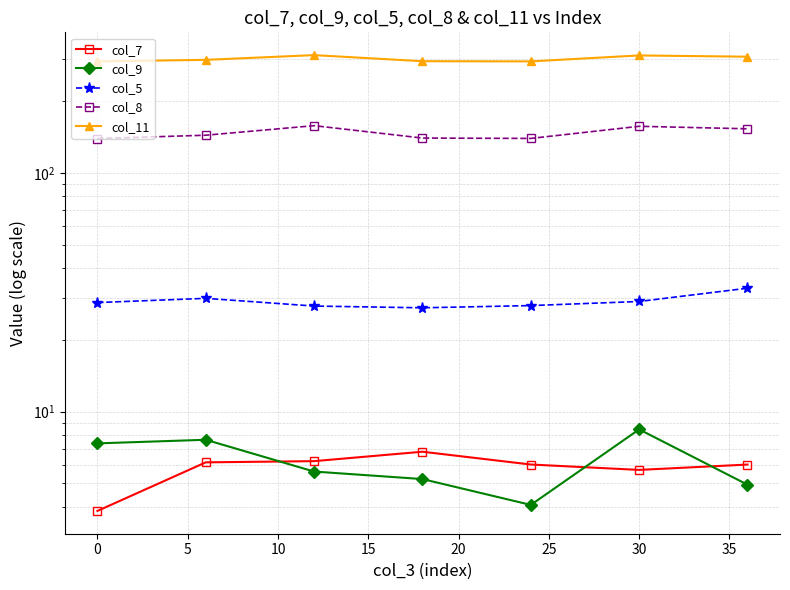

In col_5, how many points are lower than both neighbors (excluding endpoints)?

1